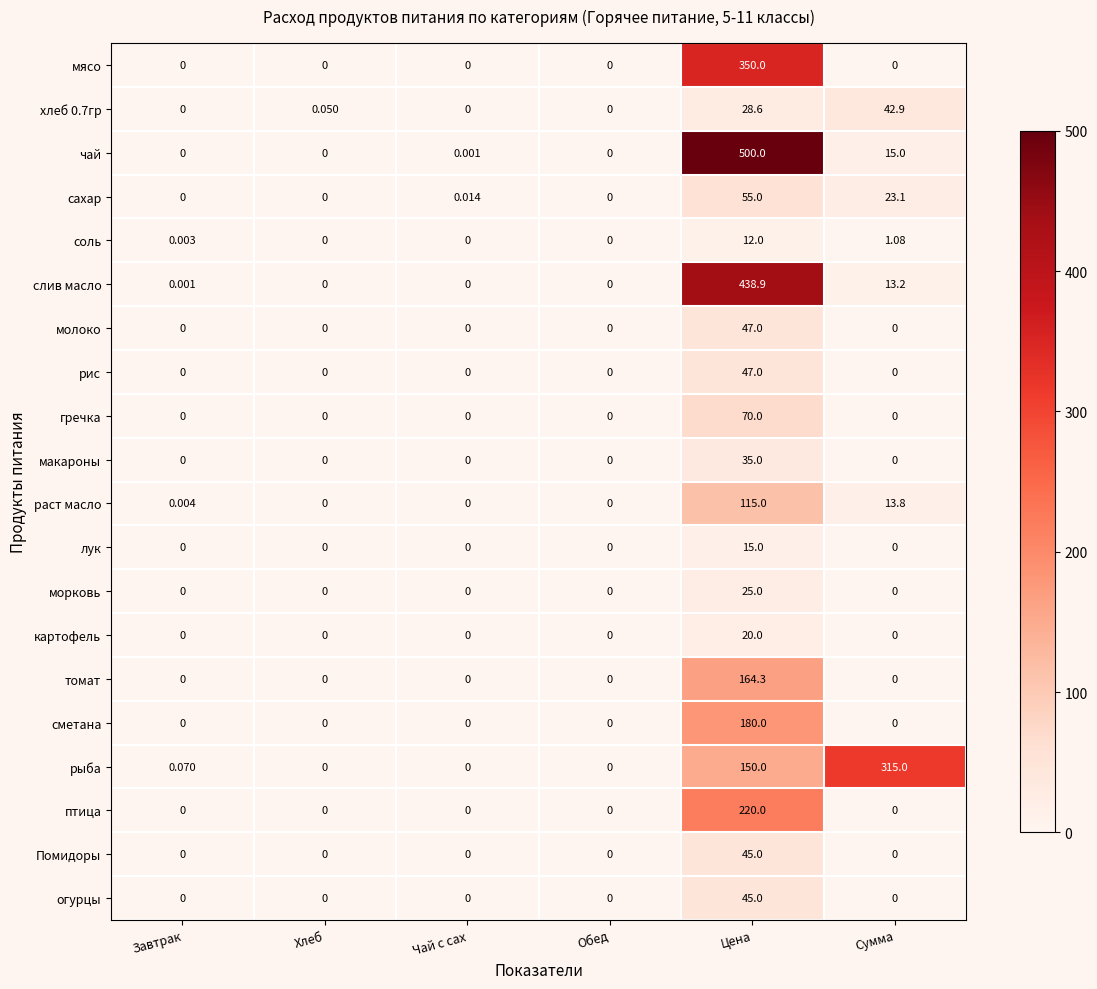

Count the number of categories in the chart.

6